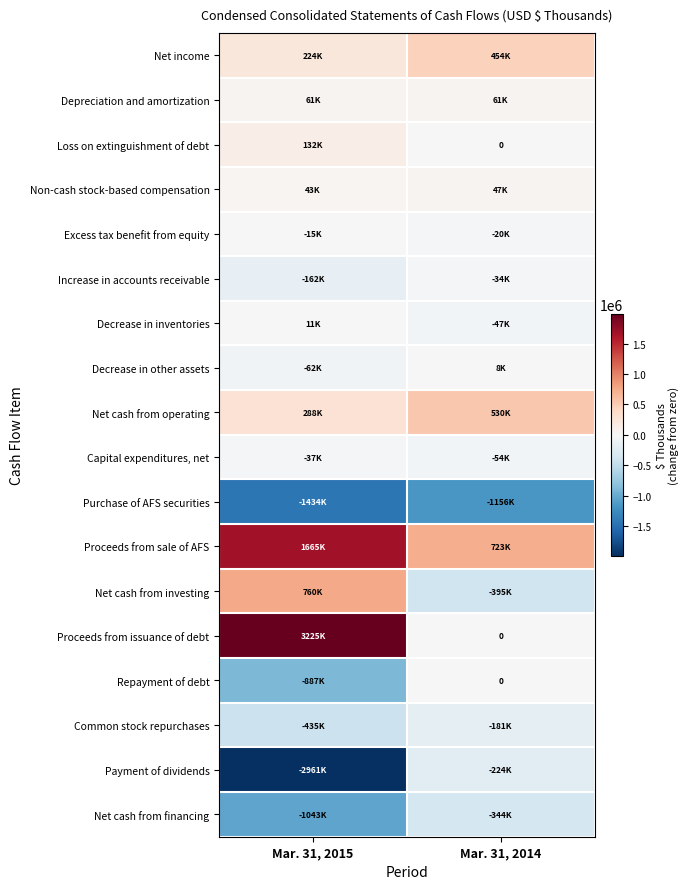

List the labels in order of Depreciation and amortization value, smallest first.

Mar. 31, 2015, Mar. 31, 2014